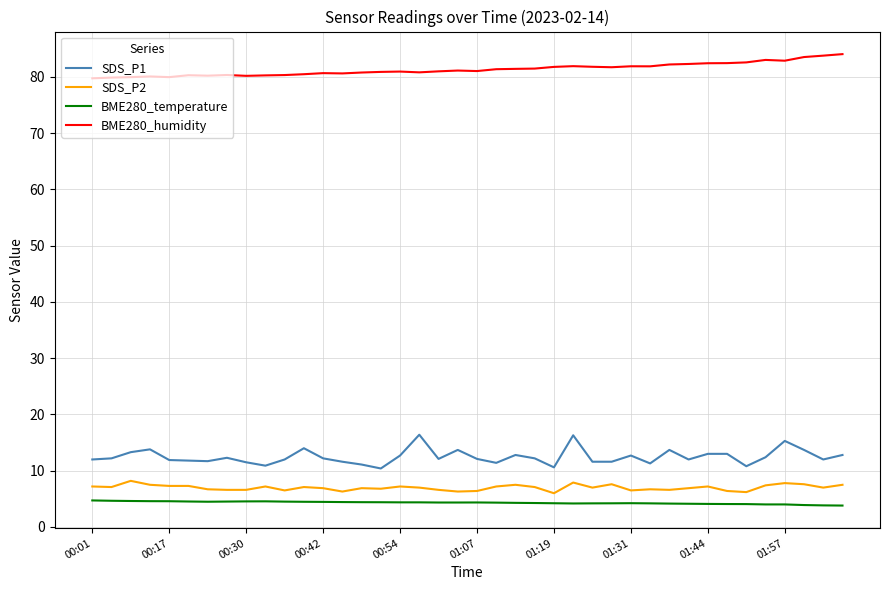

True or false: SDS_P1 and BME280_temperature intersect in this chart.

False